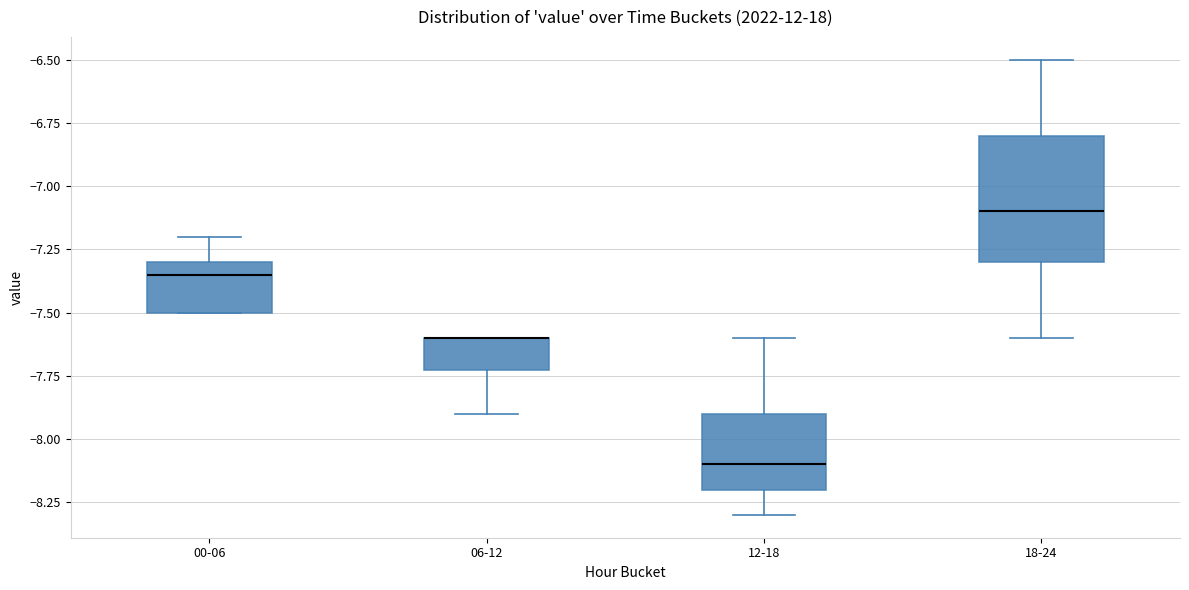

Comparing the boxes themselves (not the whiskers), which one is the tallest?

18-24